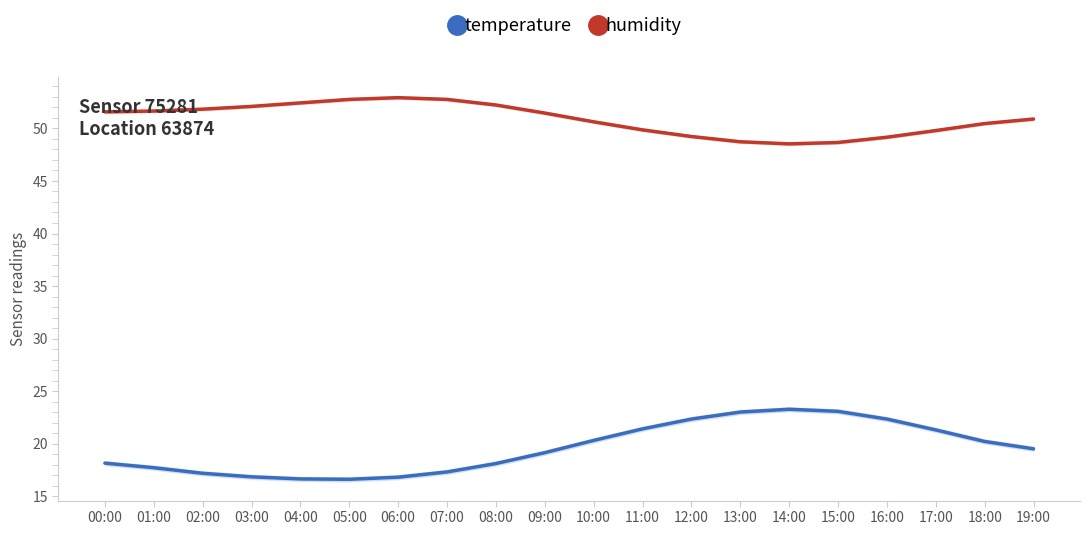

What is the label of the 2nd point from the left?

01:00